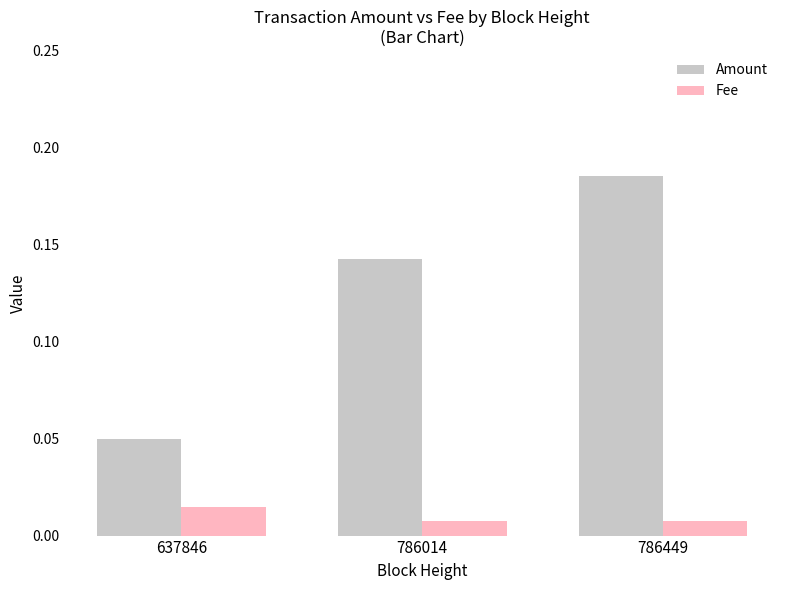

What is the sum of the Amount values at 786449 and 786014?

0.3